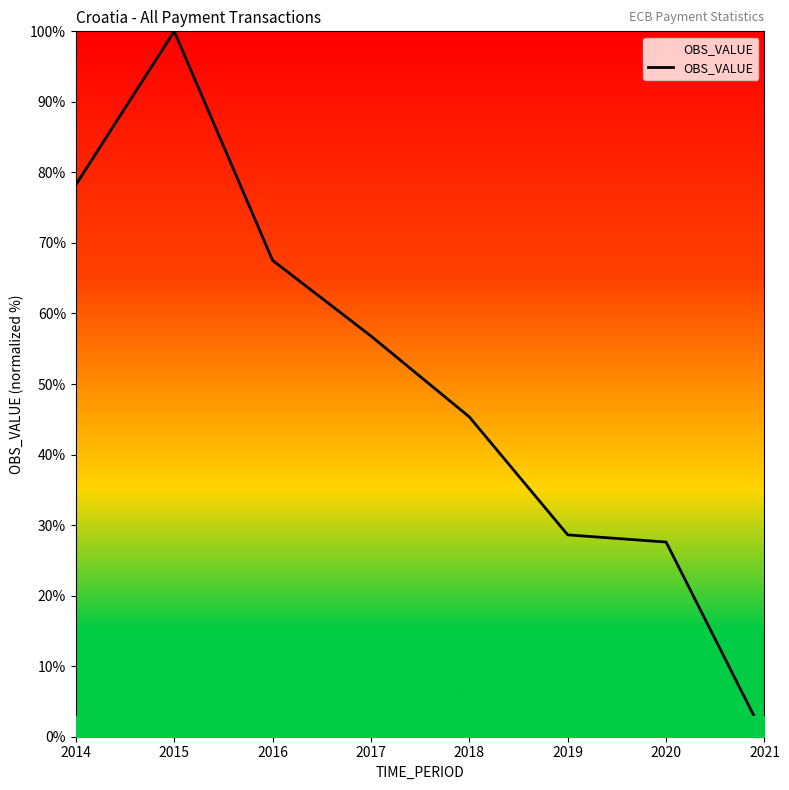

What is the change in value from 2014 to 2018?

-32.9